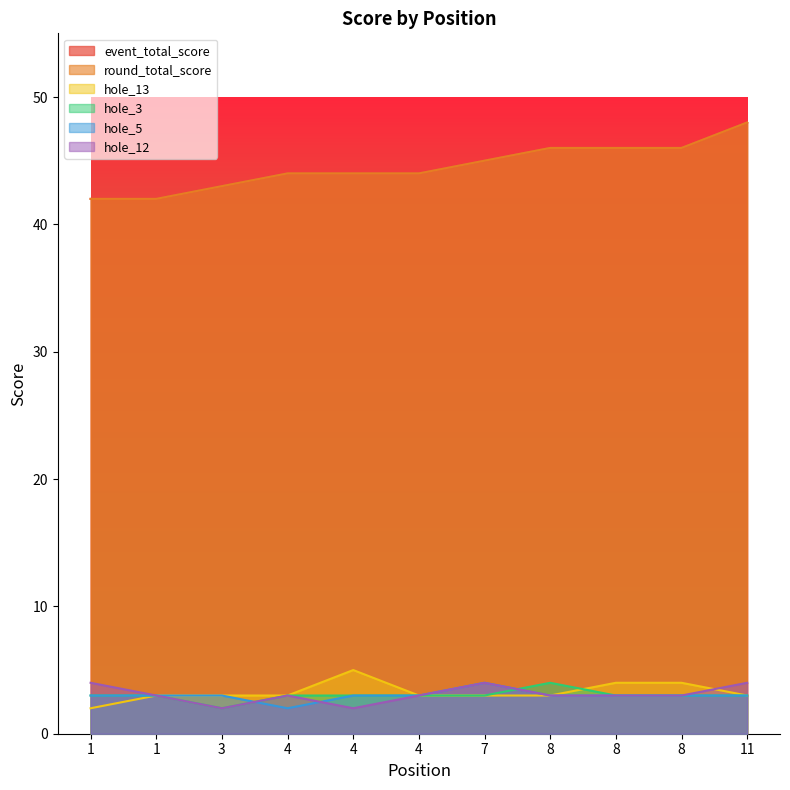

At which category does hole_12 reach its first local peak?

4